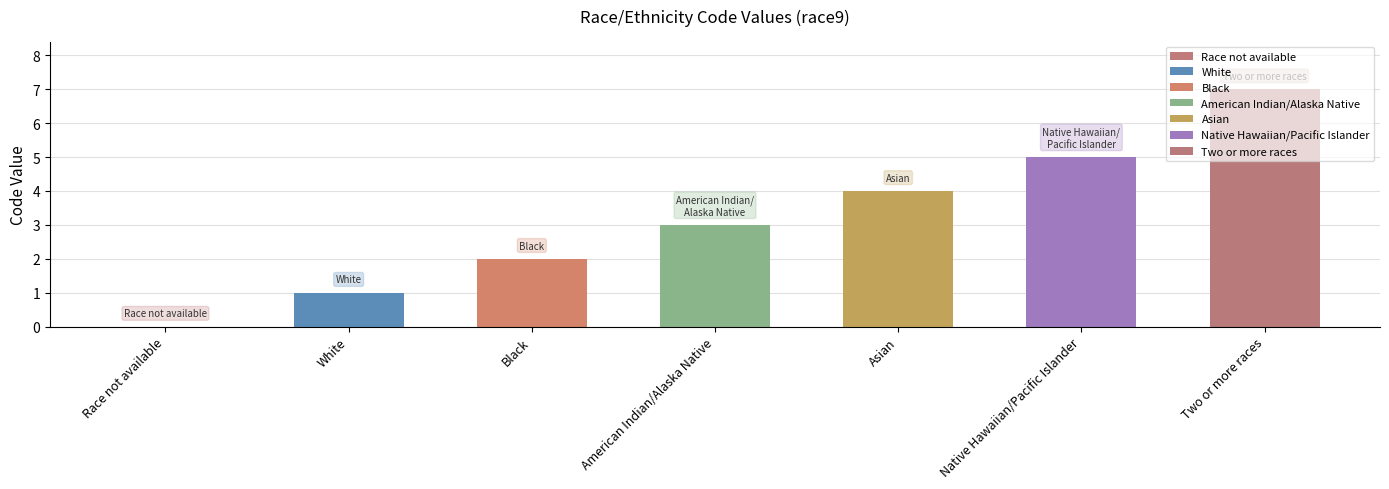

Which category has the highest value across all series?

Two or more races